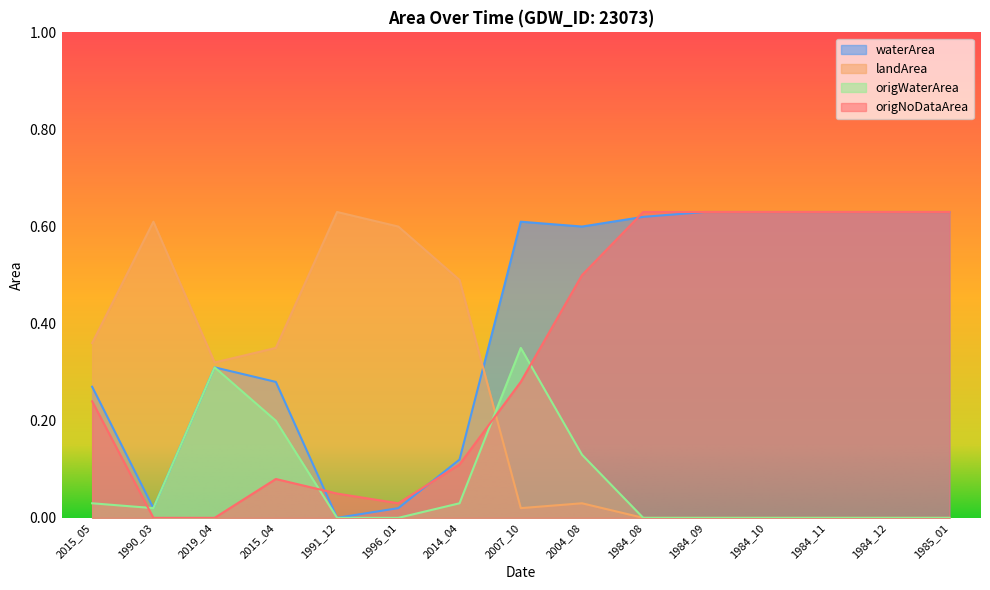

What is the label of the 2nd point from the left?

1990_03